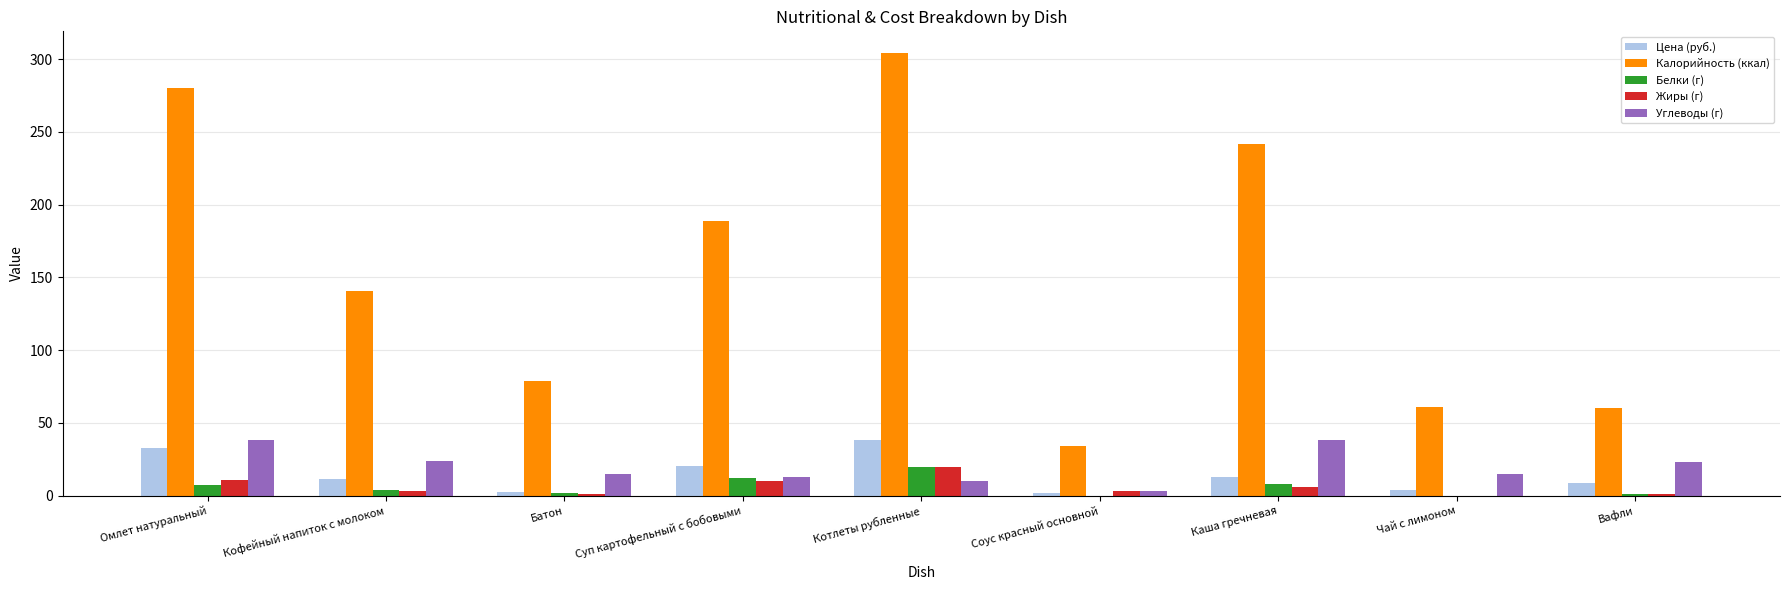

Is the value of Жиры (г) at Батон greater than the value of Углеводы (г) at Суп картофельный с бобовыми?

No